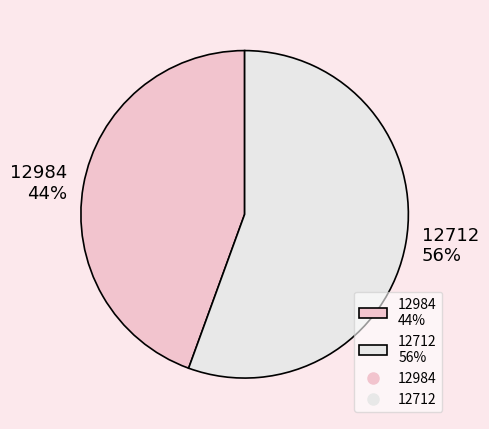

Is there a majority slice in this chart?

Yes